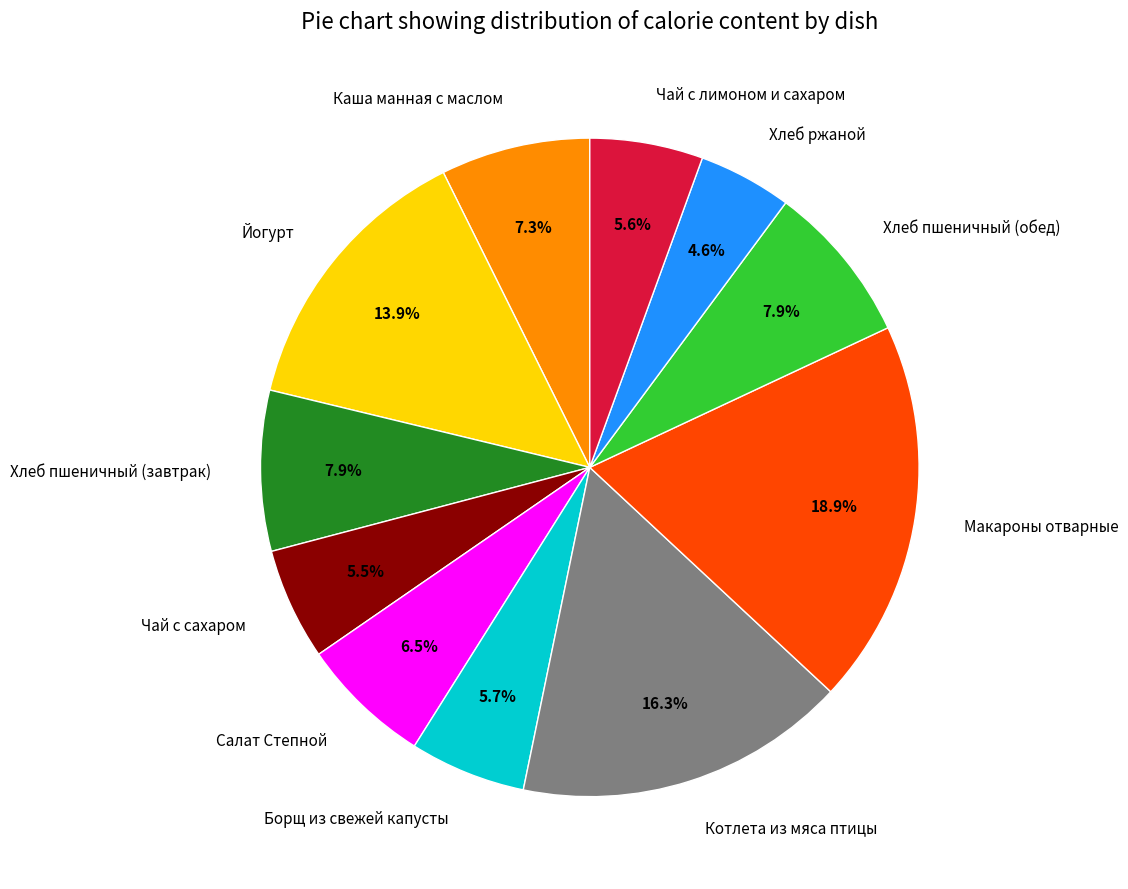

Is Борщ из свежей капусты the majority of the pie?

No